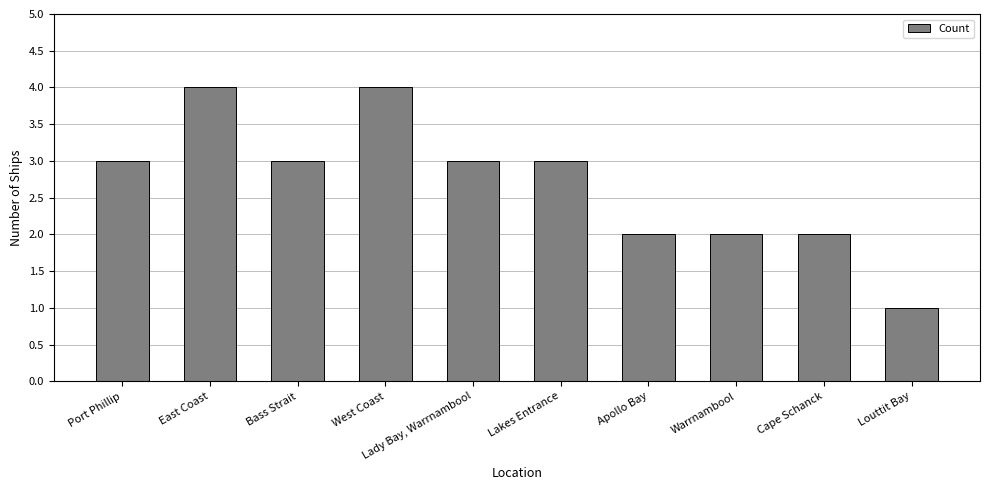

Read the value at Port Phillip.

3